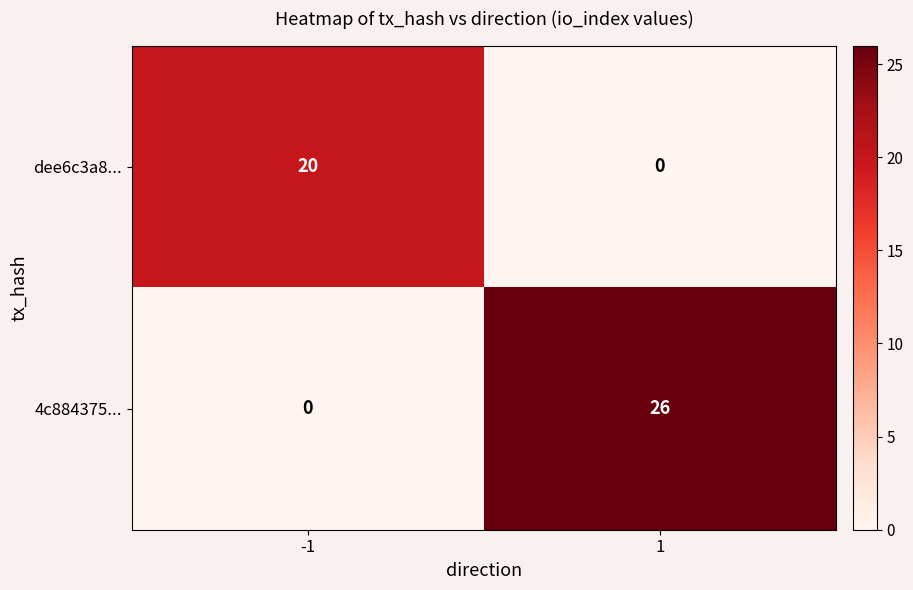

Read the dee6c3a8... value at -1.

20